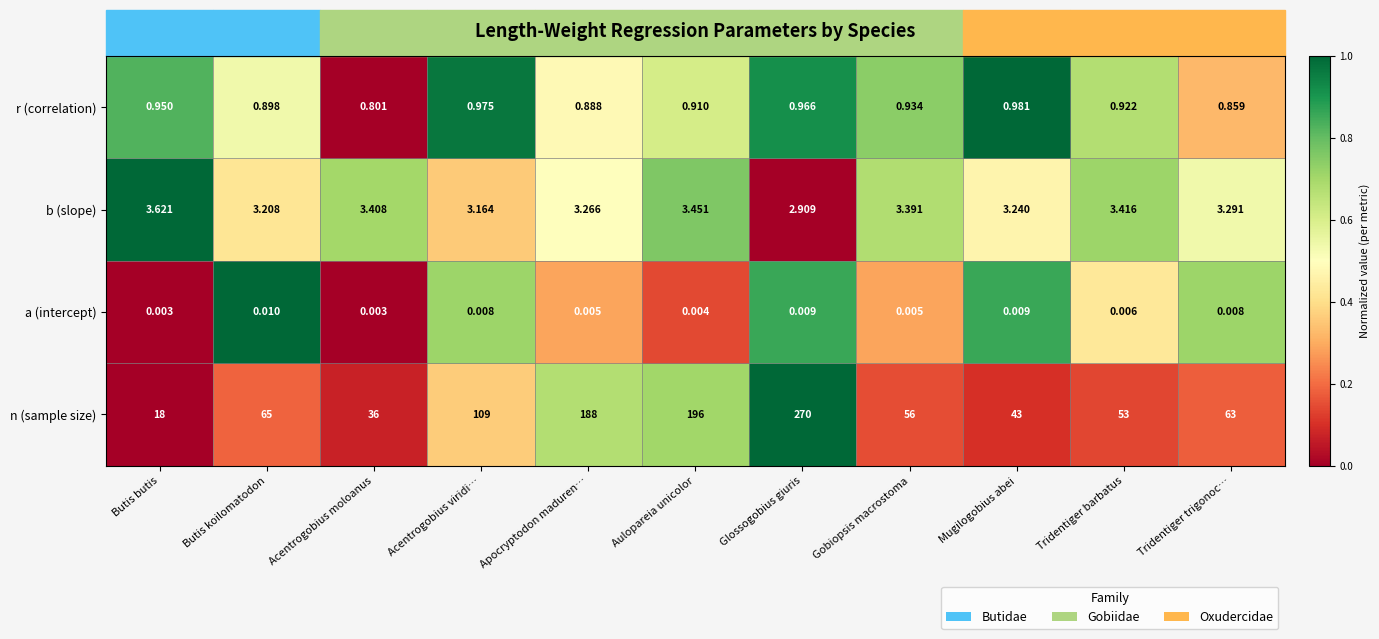

At how many categories does at least one series exceed 0?

11